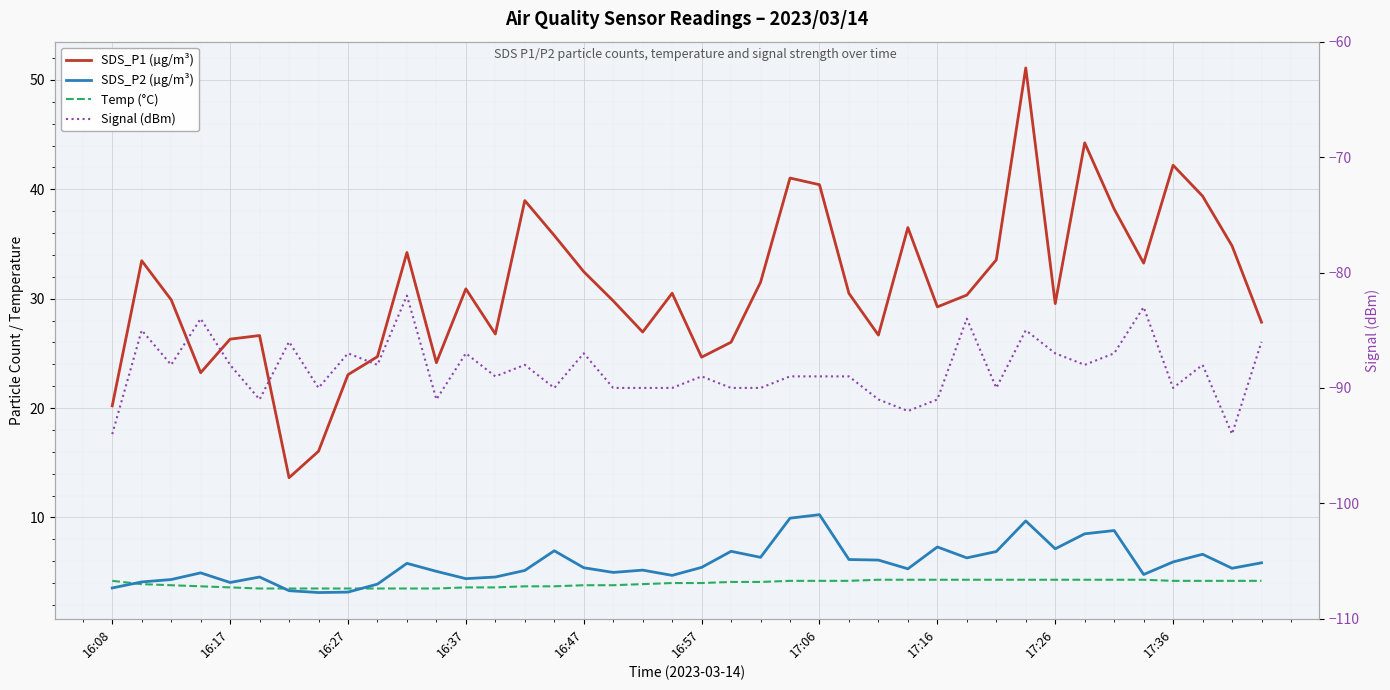

What is the sum of all SDS_P1 (µg/m³) values?

1238.7